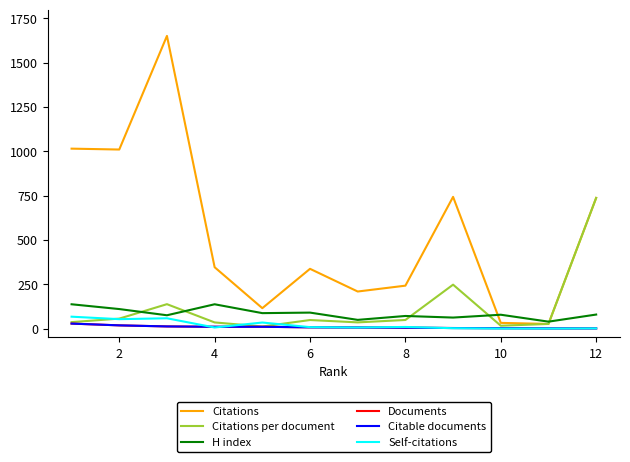

What is the sum of all Citable documents values?

103.0